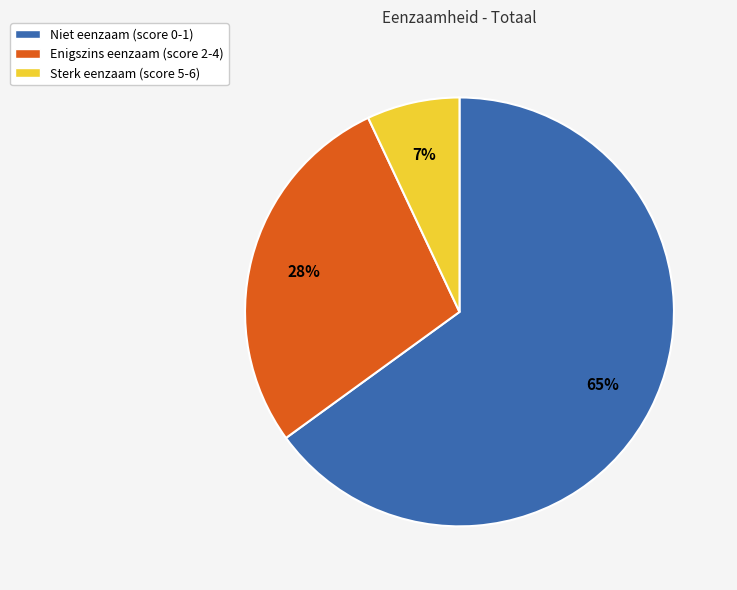

Between Enigszins eenzaam (score 2-4) and Niet eenzaam (score 0-1), which is larger?

Niet eenzaam (score 0-1)